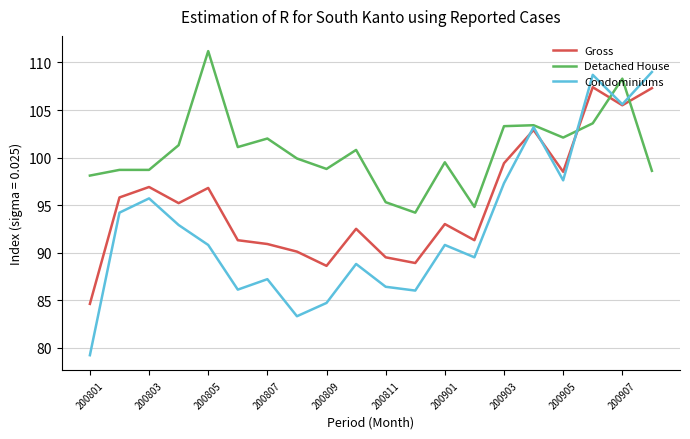

Which series has the widest spread of values?

Condominiums